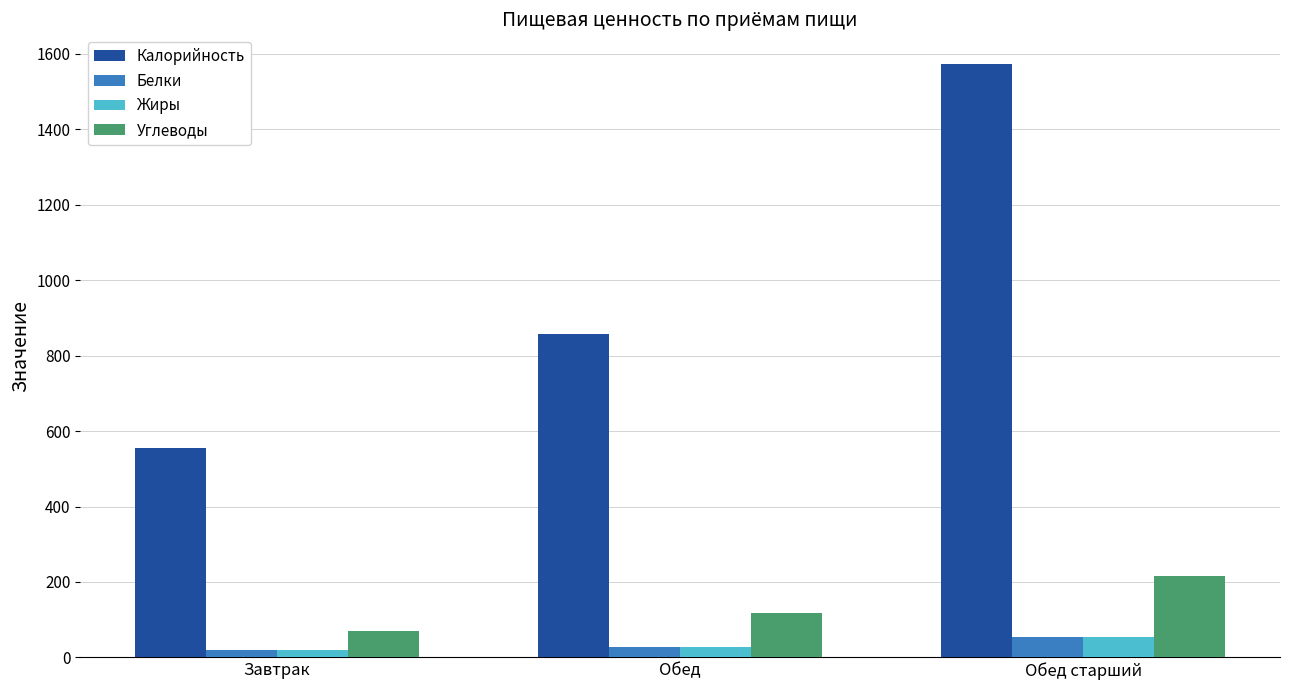

Reading left to right, list all the values displayed in this chart.

Калорийность: 555.0	858.0	1573.0
Белки: 18.9	26.9	52.8
Жиры: 19.6	27.6	53.5
Углеводы: 70.9	117.2	216.2